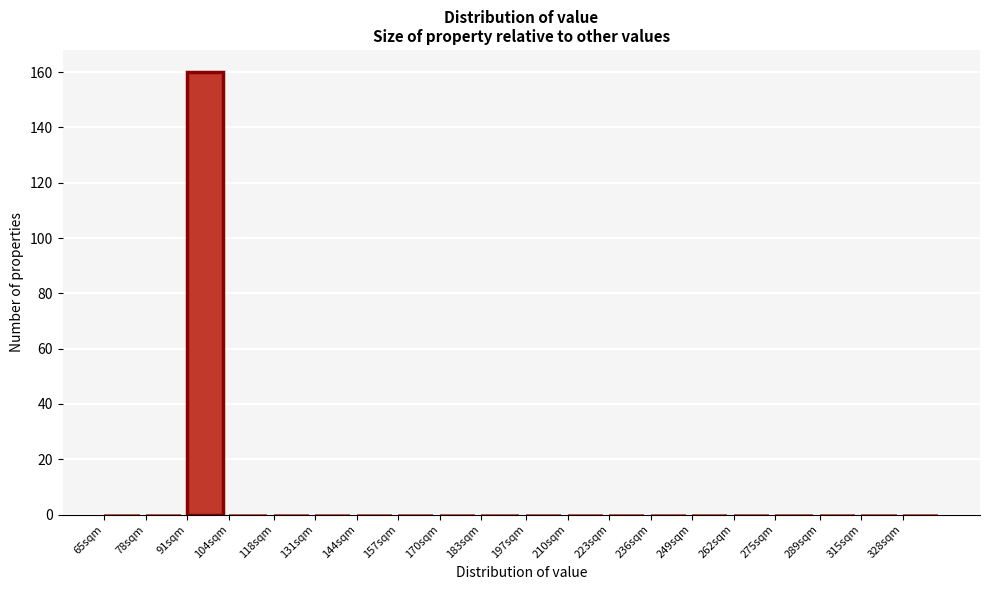

Reading left to right, extract all data points from this chart.

65sqm=0	78sqm=0	91sqm=160	104sqm=0	118sqm=0	131sqm=0	144sqm=0	157sqm=0	170sqm=0	183sqm=0	197sqm=0	210sqm=0	223sqm=0	236sqm=0	249sqm=0	262sqm=0	275sqm=0	289sqm=0	315sqm=0	328sqm=0